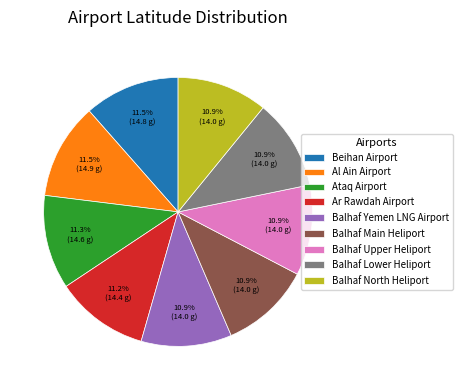

To the nearest percent, what is the average slice percentage?

11%